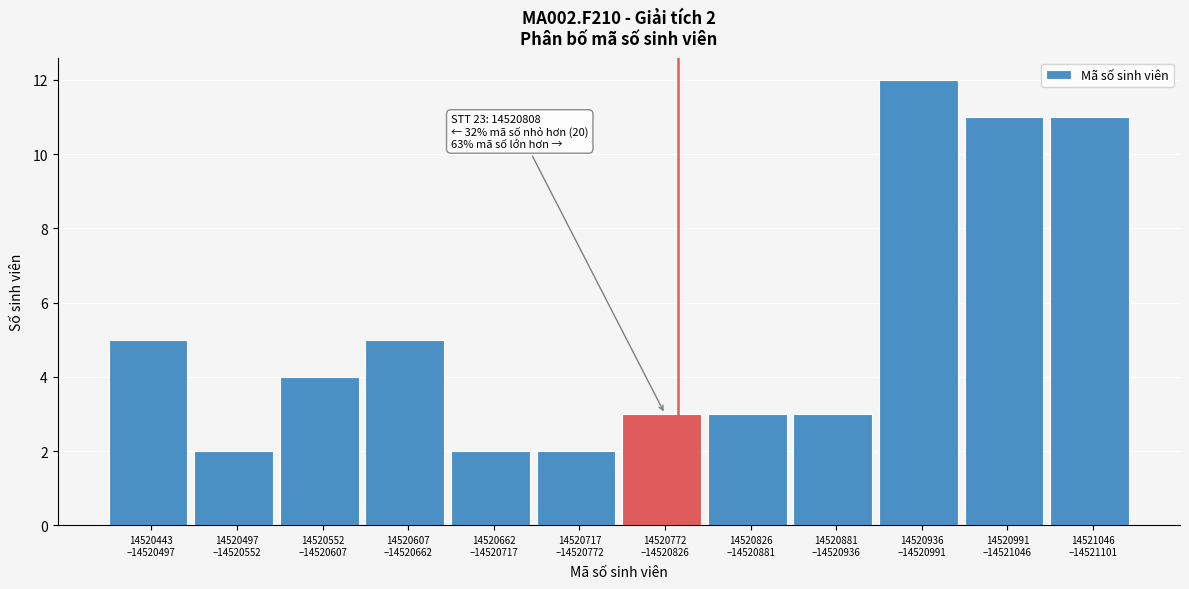

Reading left to right, list all the values displayed in this chart.

5	2	4	5	2	2	3	3	3	12	11	11